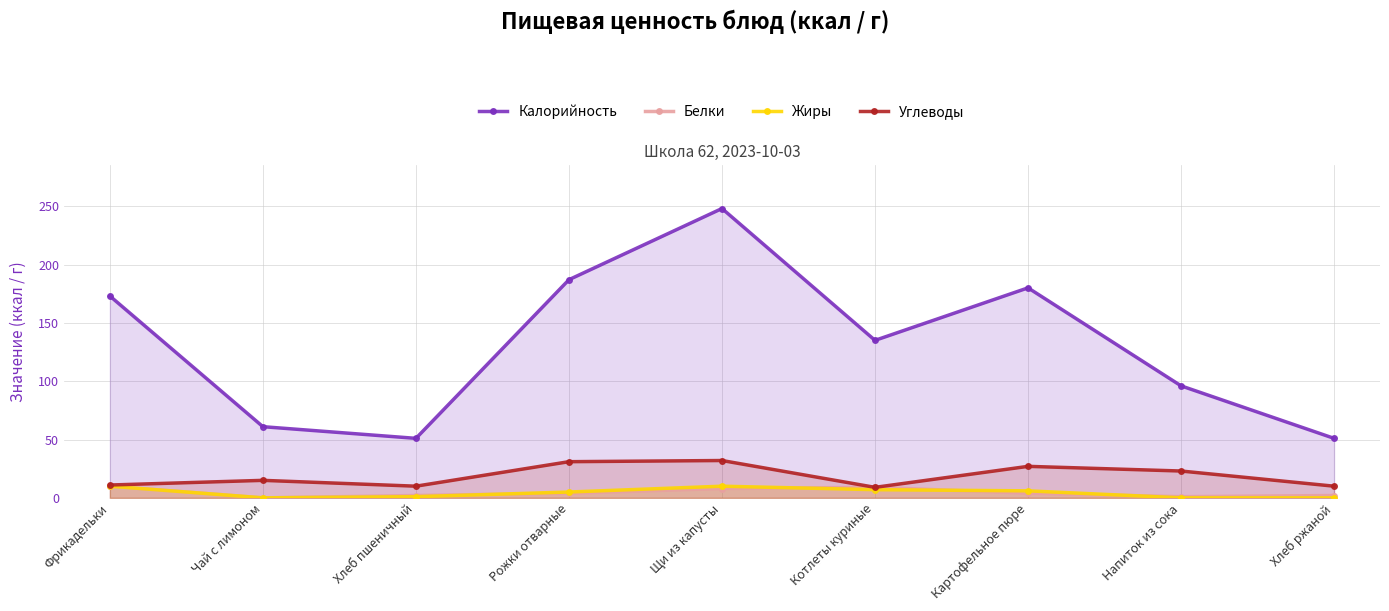

Reading right to left, list all the values displayed in this chart.

Калорийность: 51	96	180	135	248	187	51	61	173
Белки: 2	1	4	9	8	4	2	0	10
Жиры: 0	0	6	7	10	5	1	0	10
Углеводы: 10	23	27	9	32	31	10	15	11